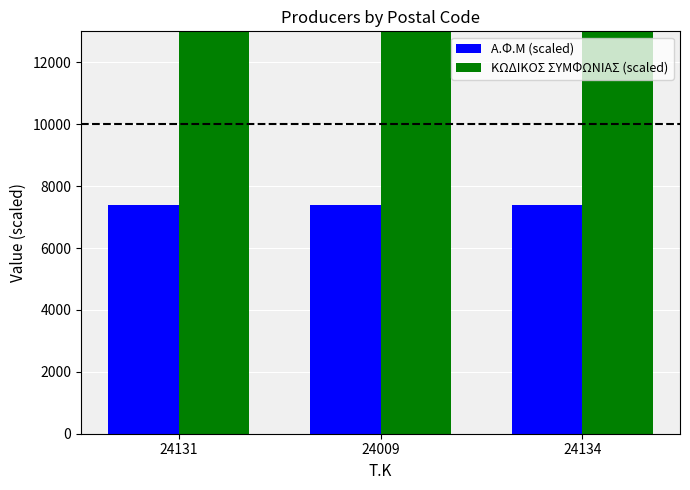

Which series changed the most between 24131 and 24134?

ΚΩΔΙΚΟΣ ΣΥΜΦΩΝΙΑΣ (scaled)